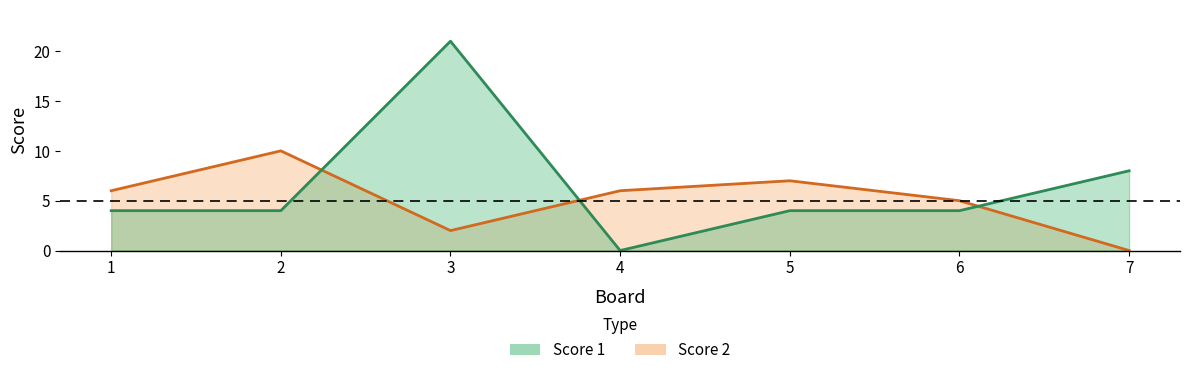

Rank the series by their maximum value, from lowest to highest.

Score 2, Score 1